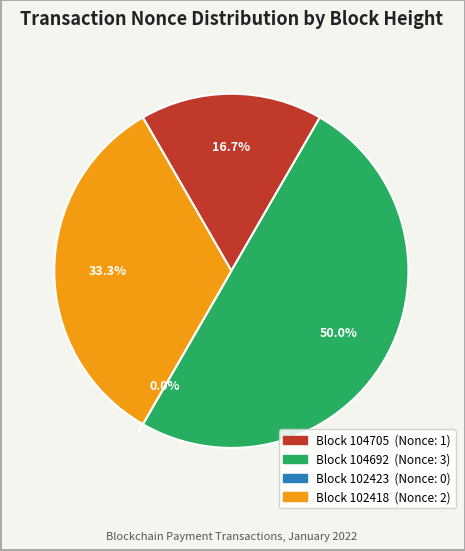

What percentage is NOT represented by 104692?

50.0%